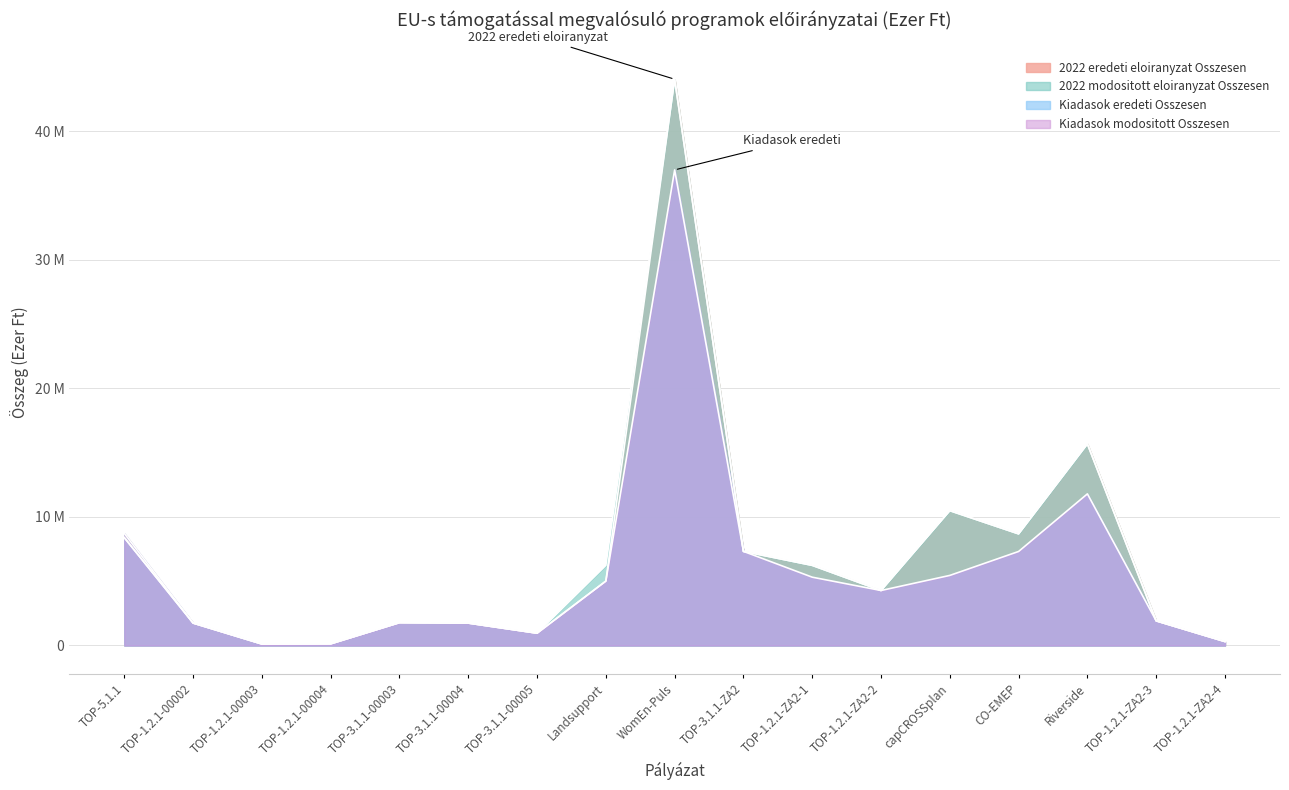

What is the sum of the 2022 eredeti eloiranyzat Osszesen values at CO-EMEP and capCROSSplan?

19172